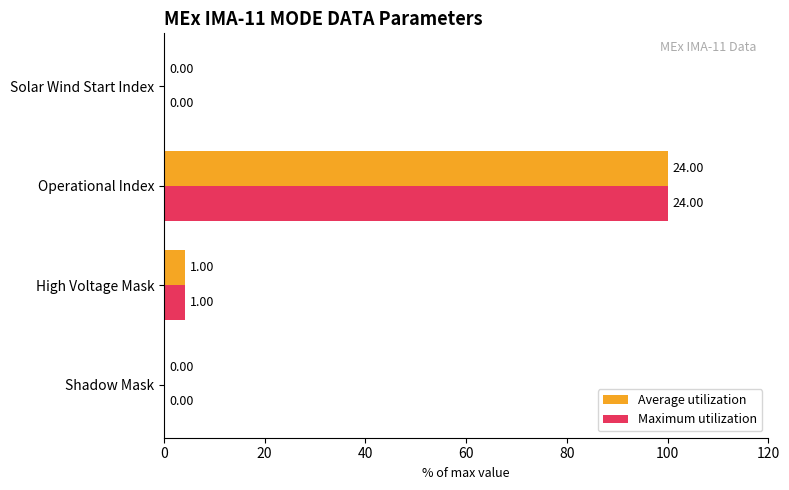

How many data points in Average utilization are above 4?

2